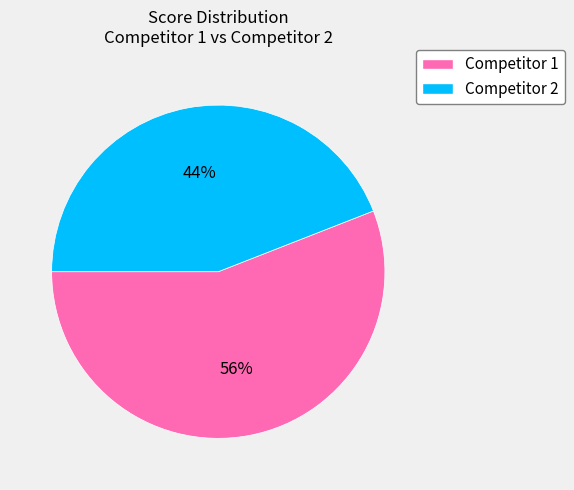

To the nearest percent, what is the average slice percentage?

50%